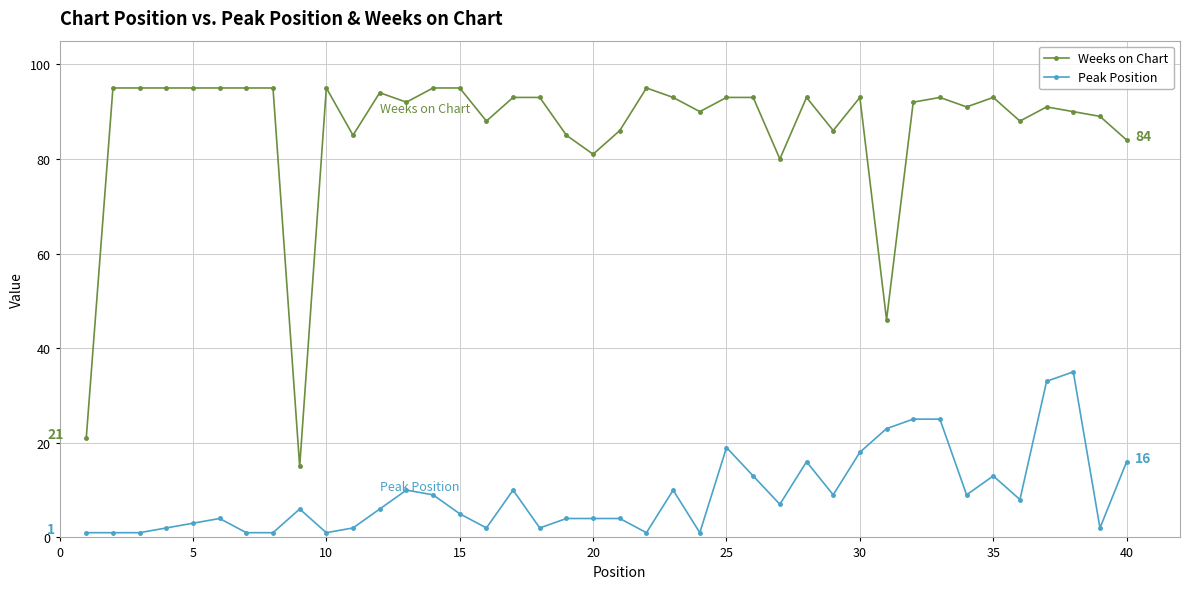

At how many categories does at least one series exceed 60?

37